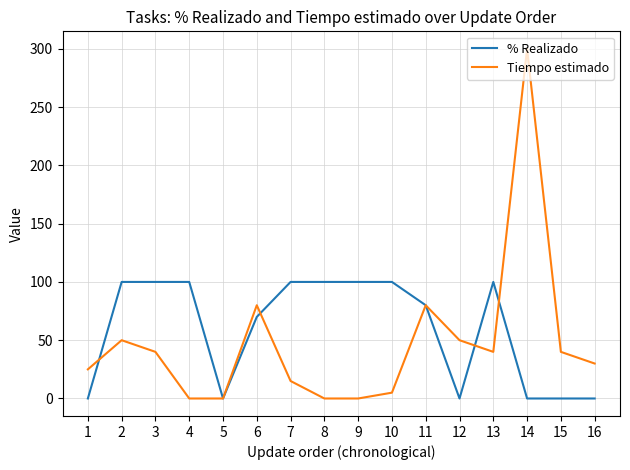

Which series has the widest spread of values?

Tiempo estimado